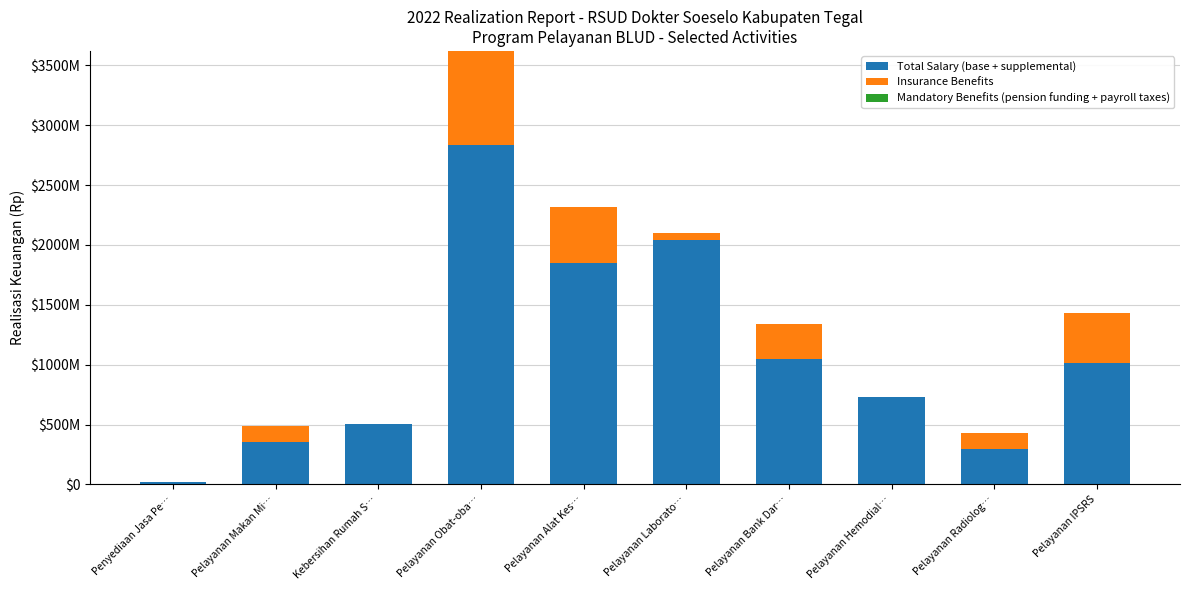

What is the total value across all series at Pelayanan Obat-oba…?

3620680789